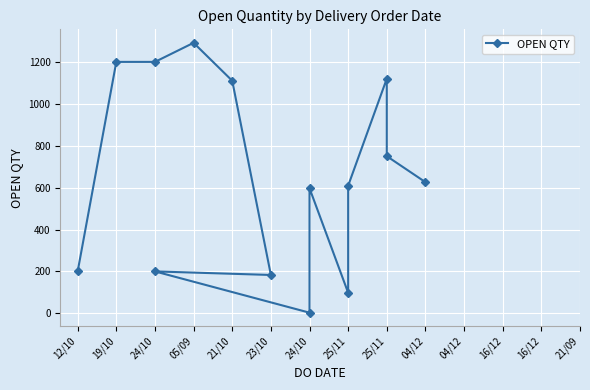

True or false: the data shows 200 at 24/10.

True